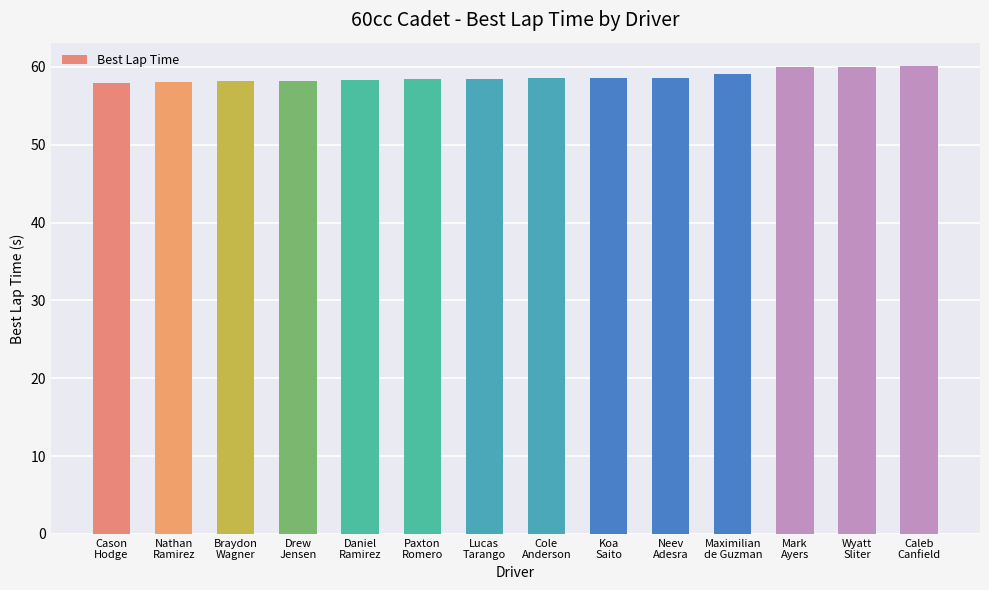

What is the difference between the values at Koa
Saito and Daniel
Ramirez?

0.3